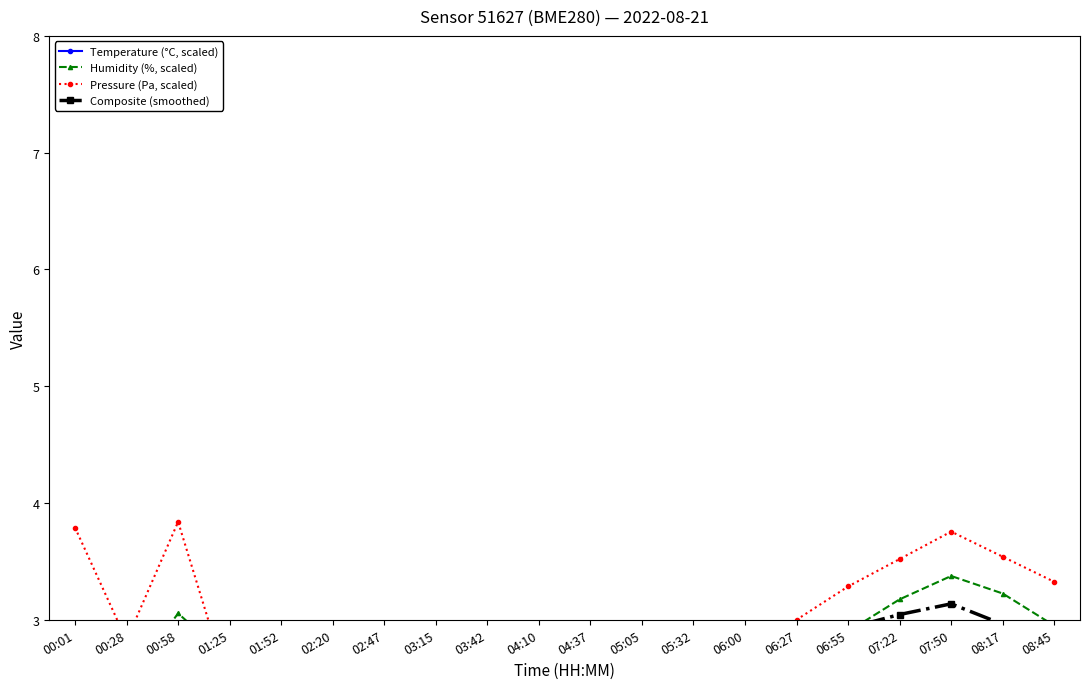

Is the value of Pressure (Pa, scaled) at 07:22 greater than the value of Composite (smoothed) at 04:37?

Yes